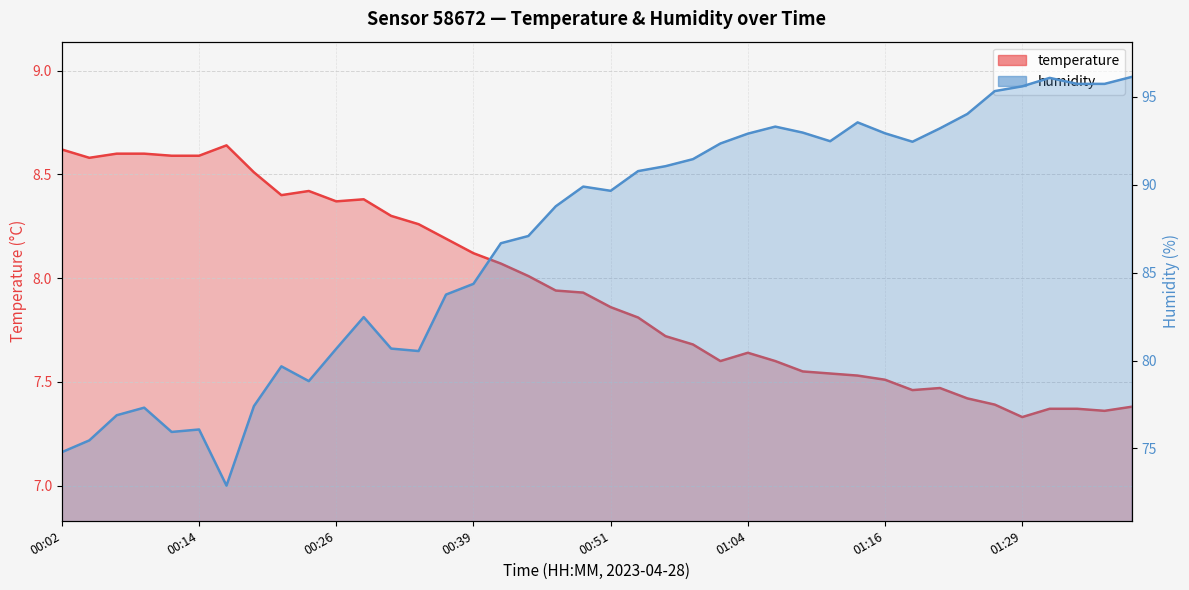

Which label corresponds to the largest value in the chart?

01:38